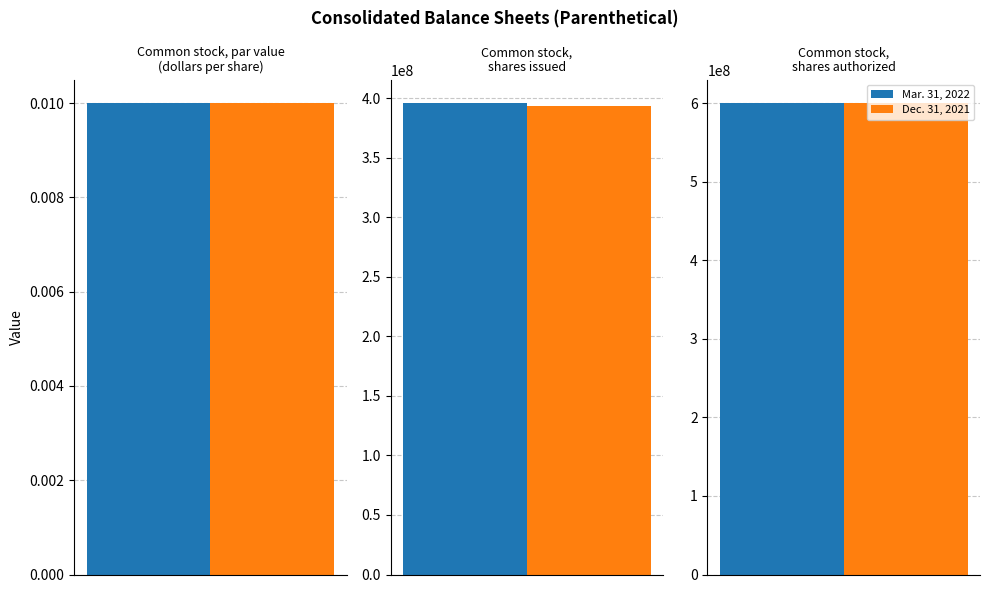

Rank the series by their average value, from highest to lowest.

Mar. 31, 2022, Dec. 31, 2021